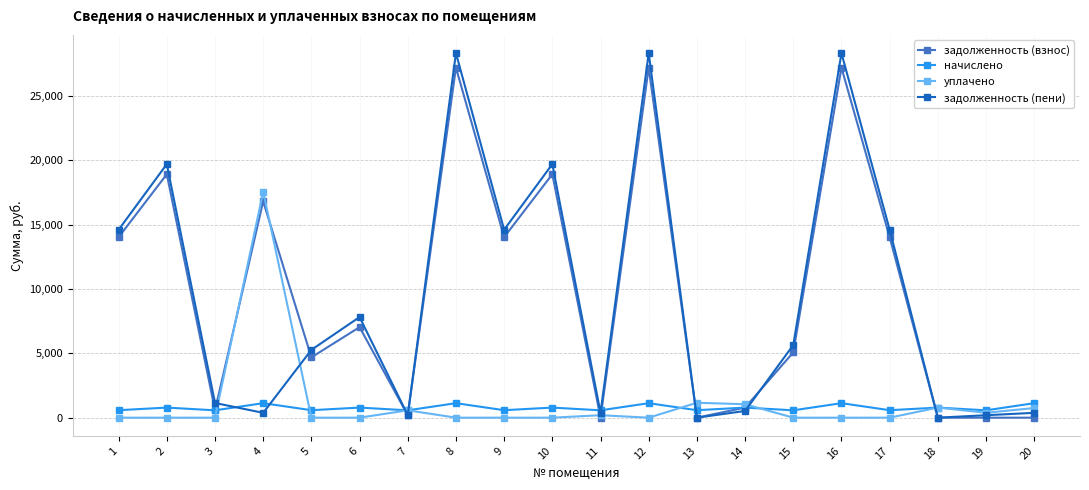

Is the value of задолженность (пени) at 6 greater than the value of начислено at 9?

Yes